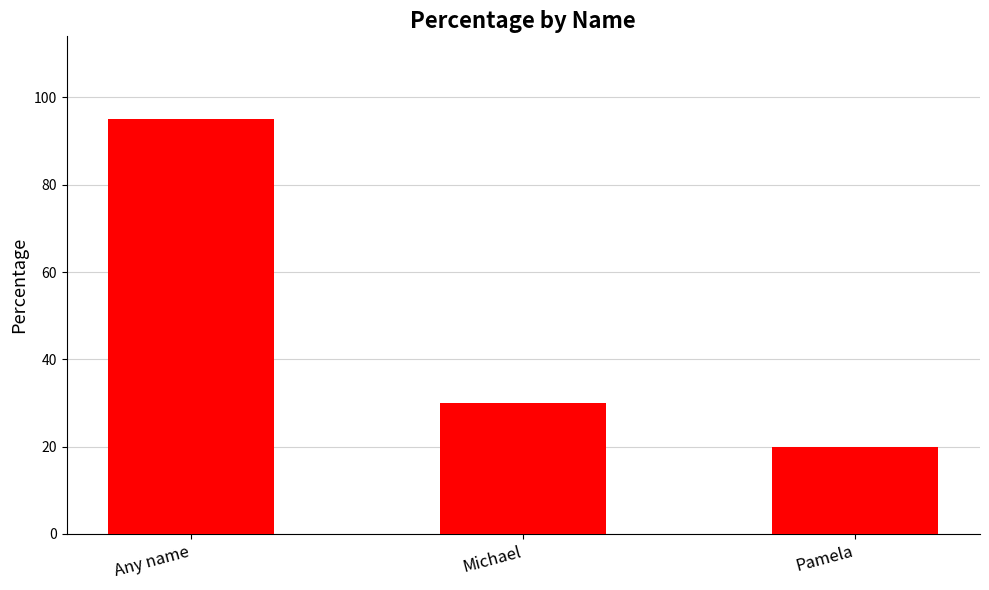

List the labels in order of value, largest first.

Any name, Michael, Pamela